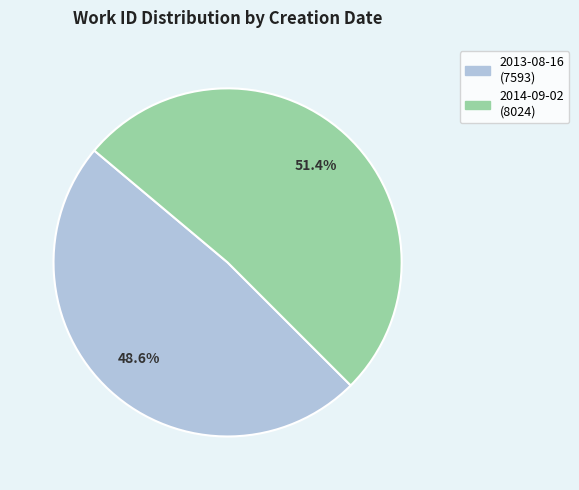

What percentage is the 2013-08-16 slice, to the nearest percent?

49%